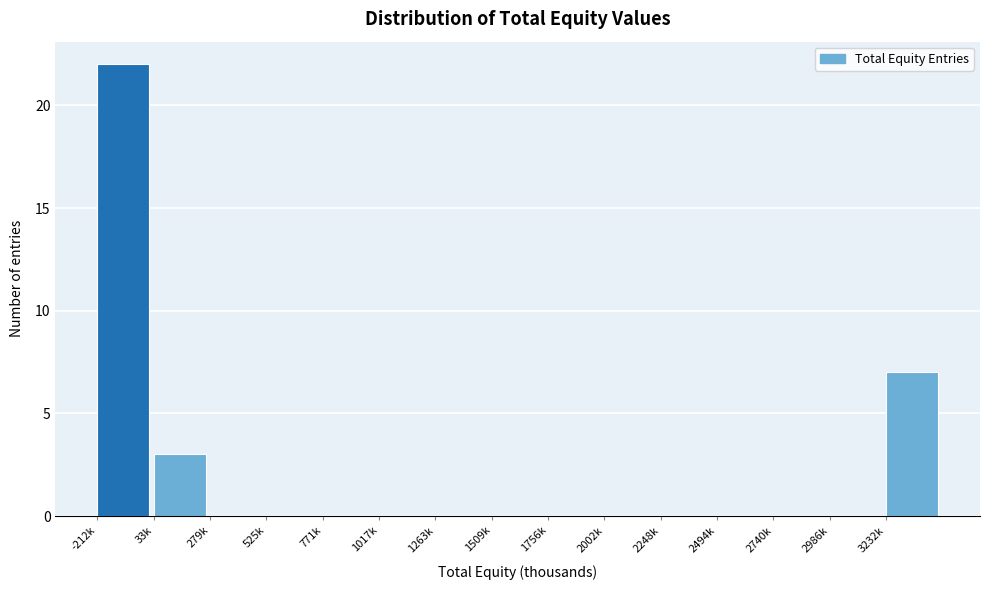

Reading left to right, what are all the values shown in this chart?

-212k=22	33k=3	279k=0	525k=0	771k=0	1017k=0	1263k=0	1509k=0	1756k=0	2002k=0	2248k=0	2494k=0	2740k=0	2986k=0	3232k=7